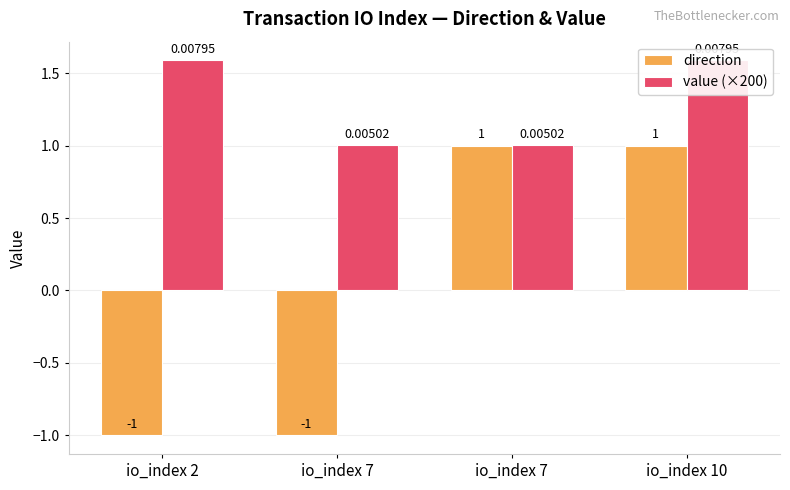

List the series in order of their peak value, lowest first.

direction, value (×200)